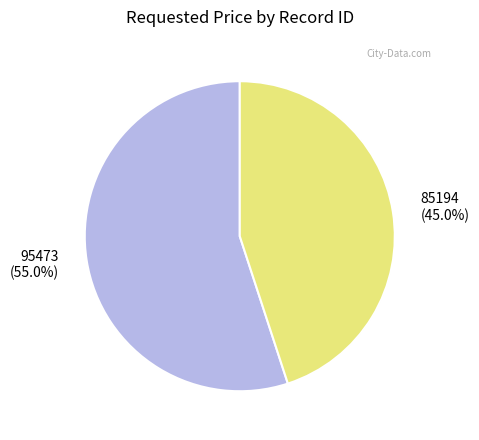

What percentage is the 85194 slice, to the nearest percent?

45%